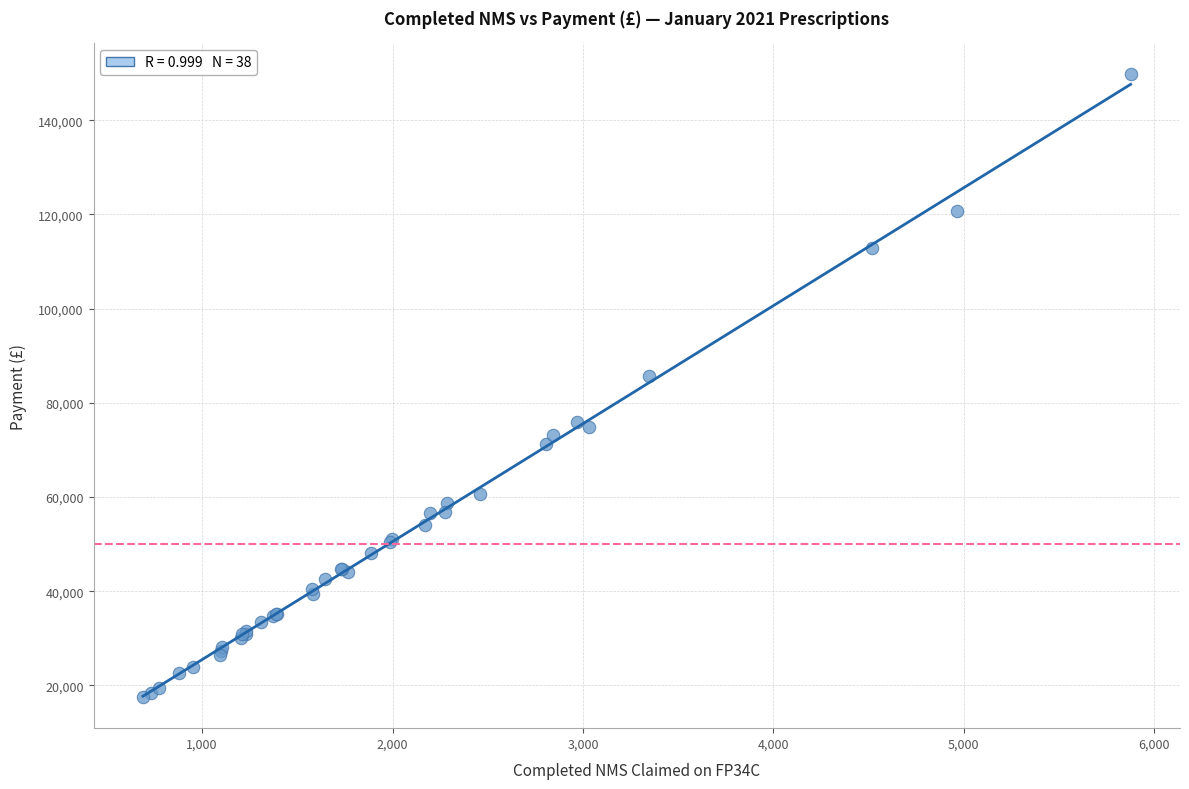

What Y value in the scatter plot is closest to 83657?

85602